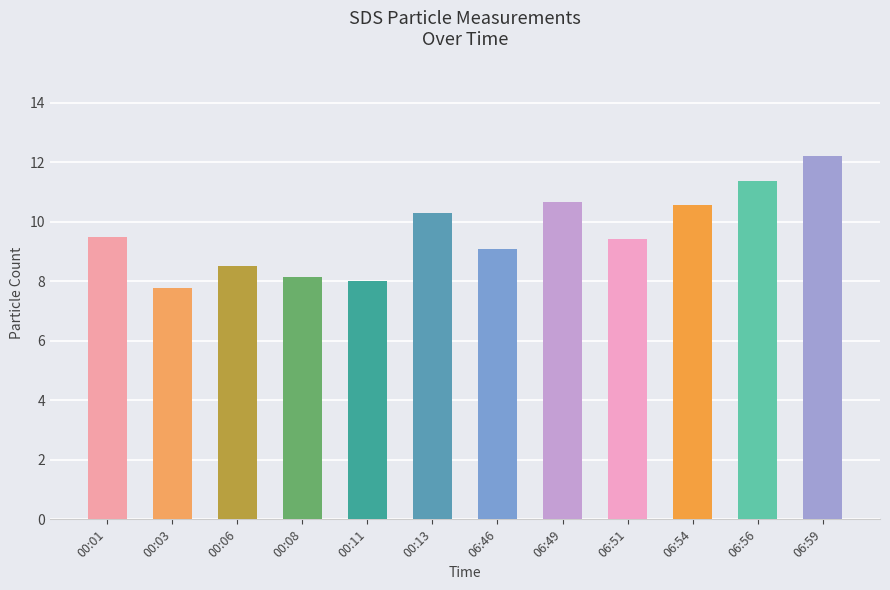

True or false: the data shows 6.8 at 00:13.

False